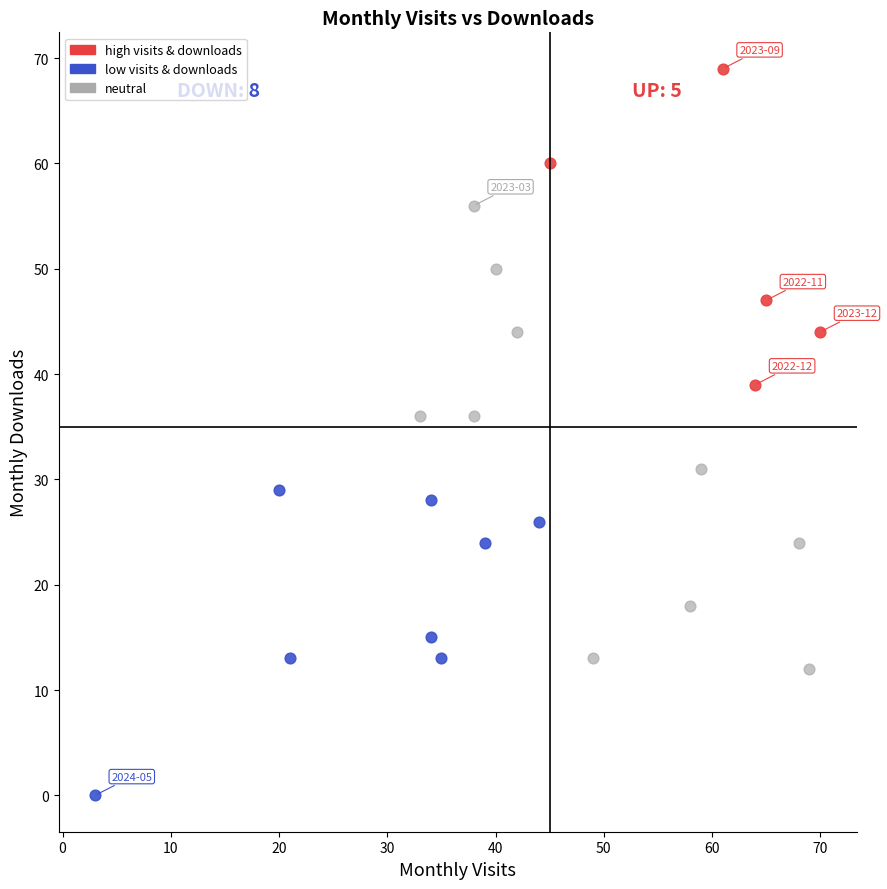

Which series reaches the minimum Y coordinate?

low visits & downloads